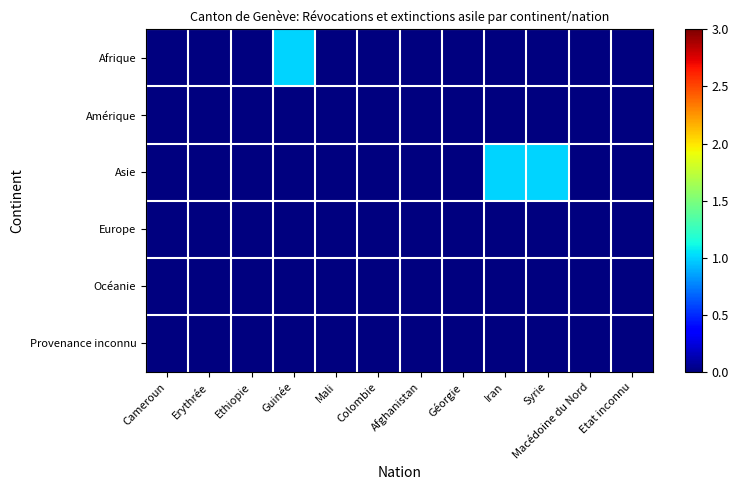

Which series has the largest range (max minus min)?

Afrique